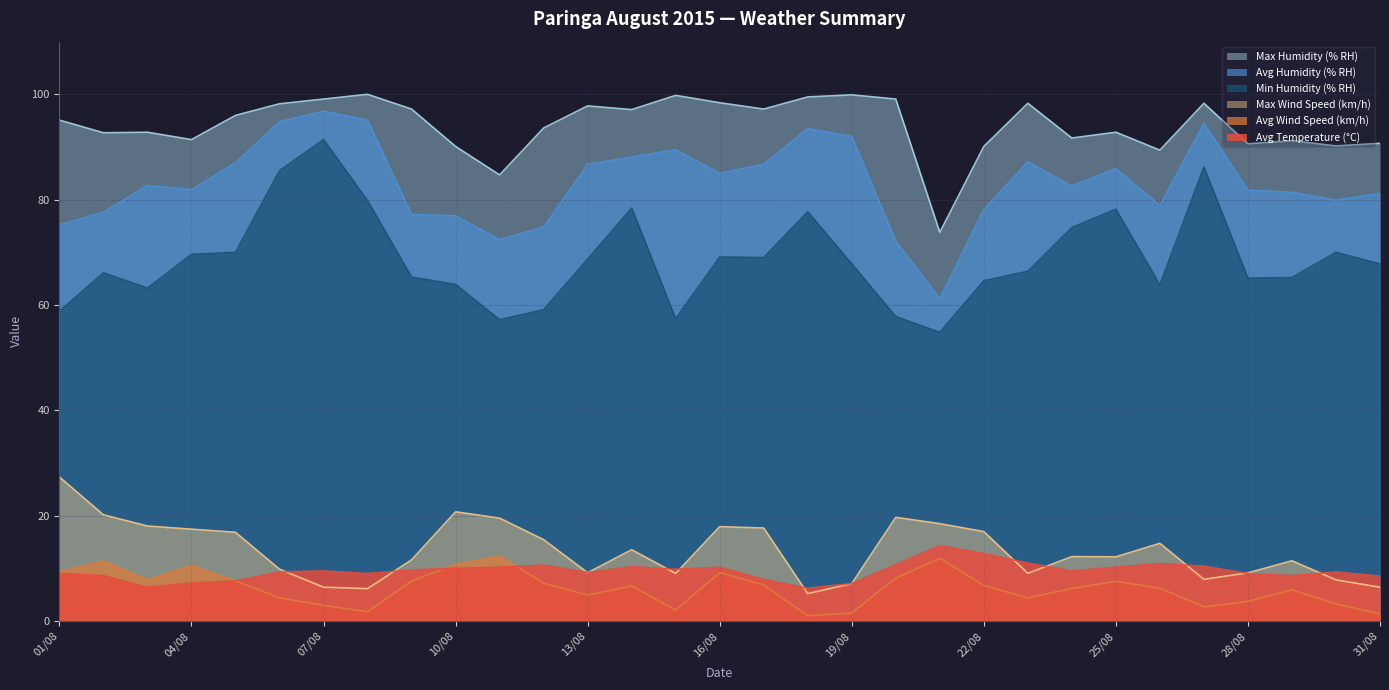

The value of Avg Humidity (% RH) at 18/08 is 166.1. True or false?

False